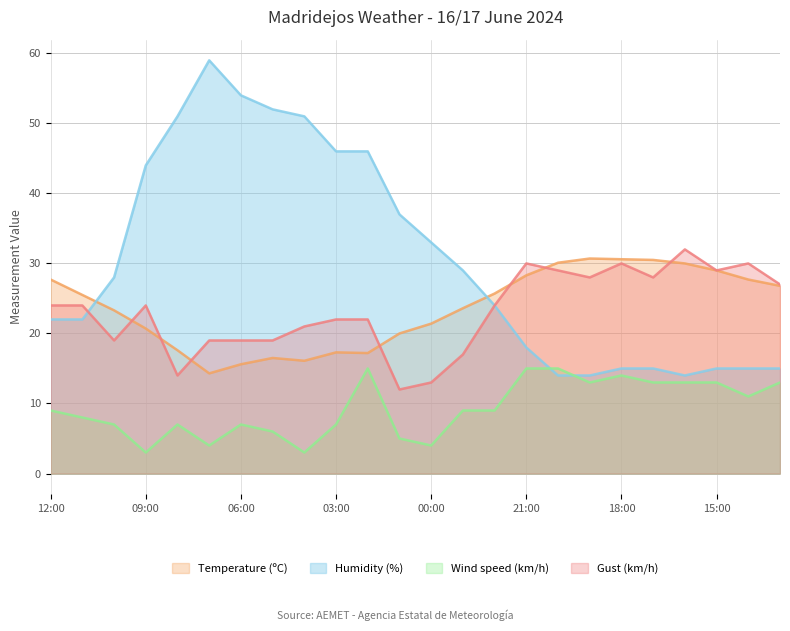

Reading left to right, extract all data points from this chart.

Temperature (ºC): 12:00=27.7	11:00=25.5	10:00=23.3	09:00=20.7	08:00=17.6	07:00=14.3	06:00=15.6	05:00=16.5	04:00=16.1	03:00=17.3	02:00=17.2	01:00=20.0	00:00=21.4	23:00=23.6	22:00=25.7	21:00=28.3	20:00=30.1	19:00=30.7	18:00=30.6	17:00=30.5	16:00=30.0	15:00=29.0	14:00=27.7	13:00=26.8
Humidity (%): 12:00=22.0	11:00=22.0	10:00=28.0	09:00=44.0	08:00=51.0	07:00=59.0	06:00=54.0	05:00=52.0	04:00=51.0	03:00=46.0	02:00=46.0	01:00=37.0	00:00=33.0	23:00=29.0	22:00=24.0	21:00=18.0	20:00=14.0	19:00=14.0	18:00=15.0	17:00=15.0	16:00=14.0	15:00=15.0	14:00=15.0	13:00=15.0
Wind speed (km/h): 12:00=9.0	11:00=8.0	10:00=7.0	09:00=3.0	08:00=7.0	07:00=4.0	06:00=7.0	05:00=6.0	04:00=3.0	03:00=7.0	02:00=15.0	01:00=5.0	00:00=4.0	23:00=9.0	22:00=9.0	21:00=15.0	20:00=15.0	19:00=13.0	18:00=14.0	17:00=13.0	16:00=13.0	15:00=13.0	14:00=11.0	13:00=13.0
Gust (km/h): 12:00=24.0	11:00=24.0	10:00=19.0	09:00=24.0	08:00=14.0	07:00=19.0	06:00=19.0	05:00=19.0	04:00=21.0	03:00=22.0	02:00=22.0	01:00=12.0	00:00=13.0	23:00=17.0	22:00=24.0	21:00=30.0	20:00=29.0	19:00=28.0	18:00=30.0	17:00=28.0	16:00=32.0	15:00=29.0	14:00=30.0	13:00=27.0